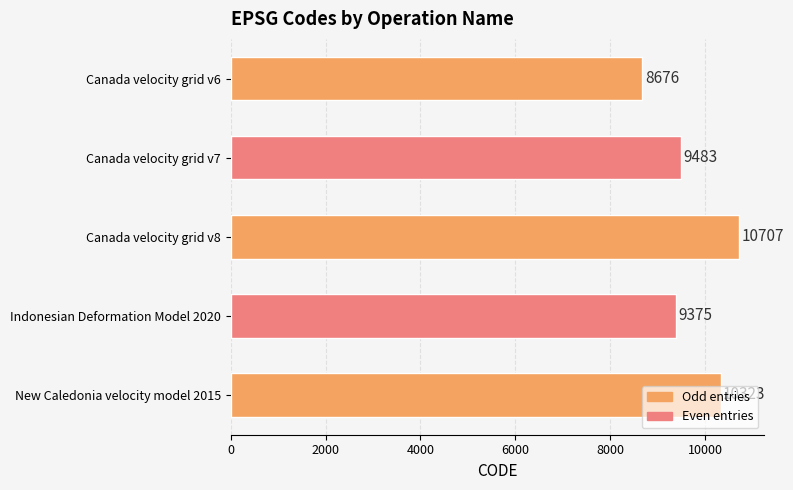

What is the smallest value displayed?

8676